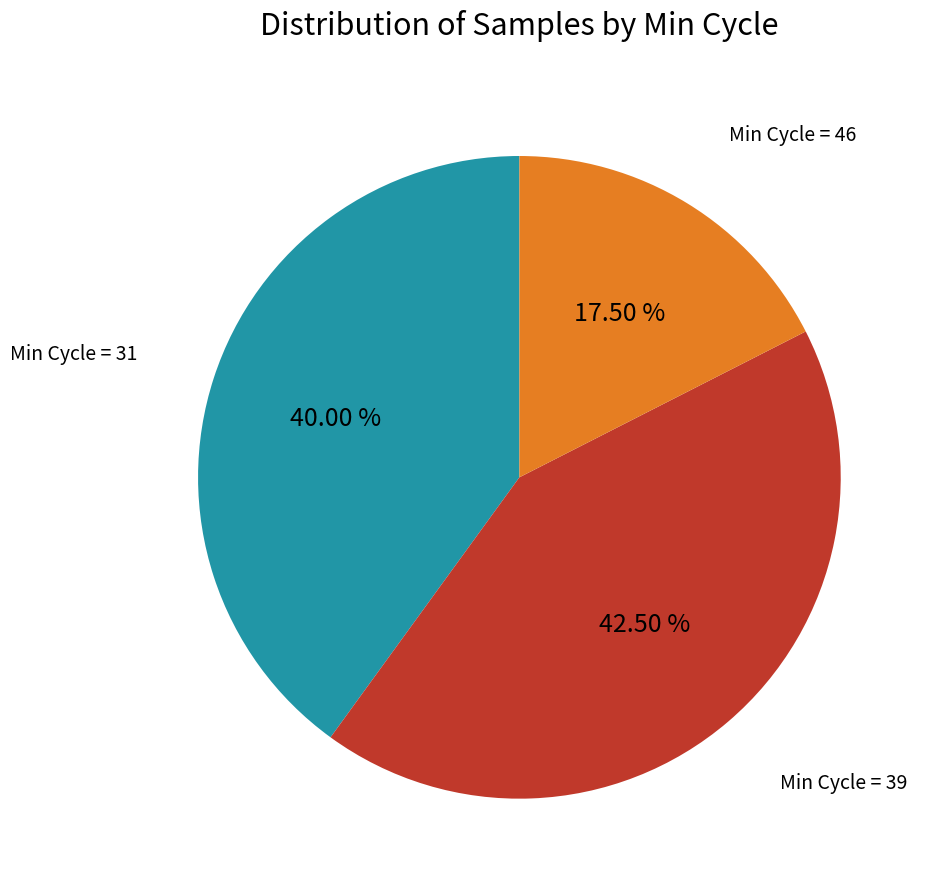

Is there a majority slice in this chart?

No